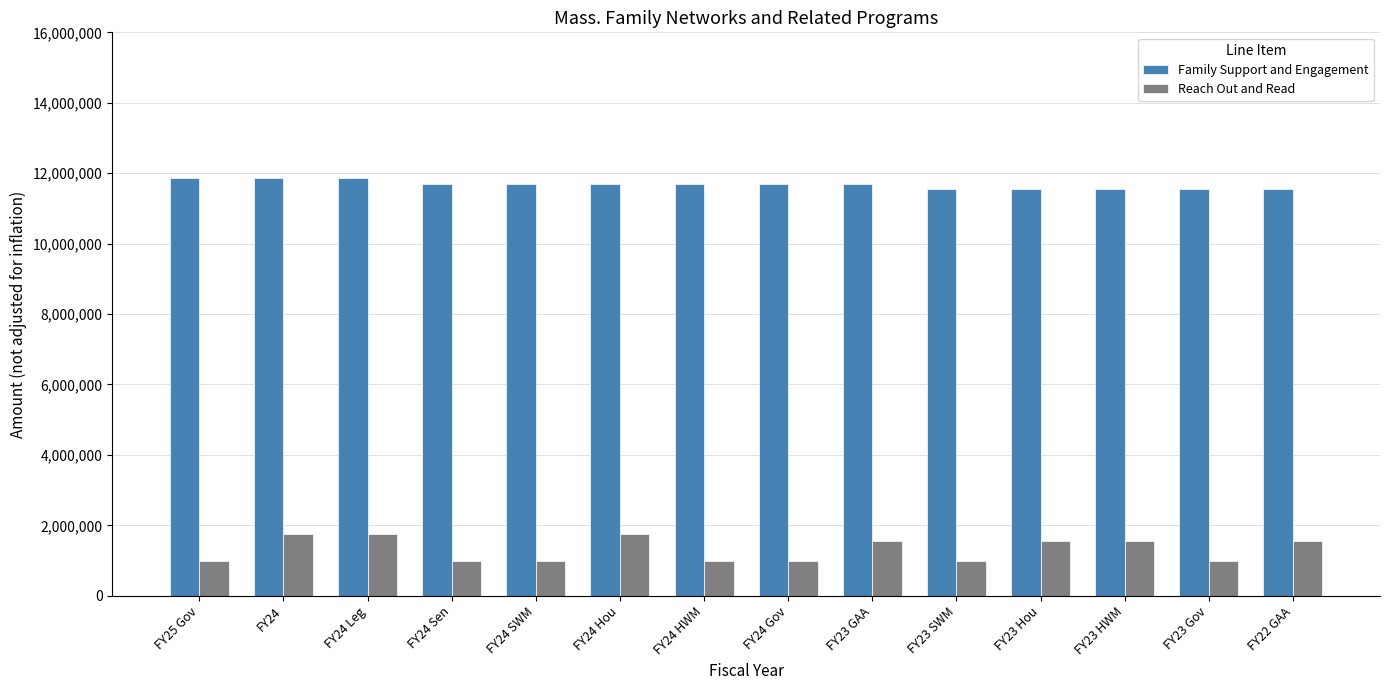

Which series has the largest range (max minus min)?

Reach Out and Read